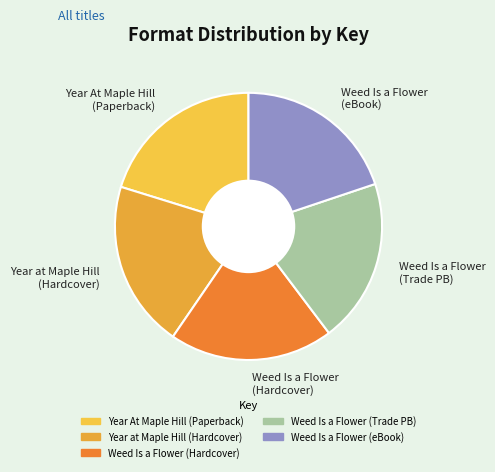

Approximately how many times larger is the value at Weed Is a Flower (Hardcover) compared to Year at Maple Hill (Hardcover)?

1.0